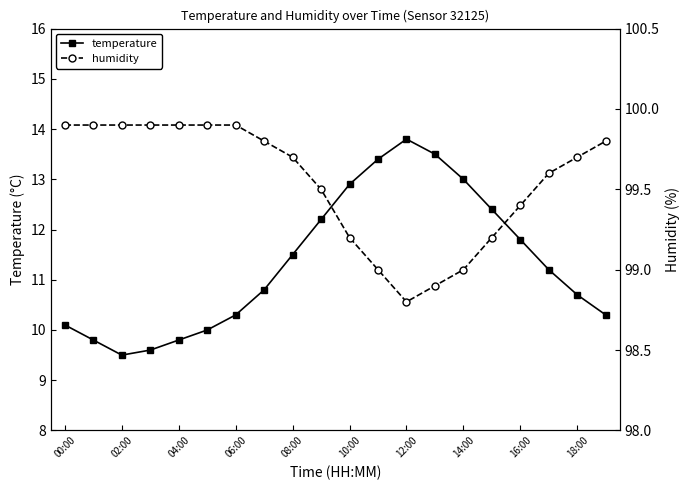

Reading left to right, transcribe all the data shown in this chart.

temperature: 10.1	9.8	9.5	9.6	9.8	10.0	10.3	10.8	11.5	12.2	12.9	13.4	13.8	13.5	13.0	12.4	11.8	11.2	10.7	10.3
humidity: 99.9	99.9	99.9	99.9	99.9	99.9	99.9	99.8	99.7	99.5	99.2	99.0	98.8	98.9	99.0	99.2	99.4	99.6	99.7	99.8